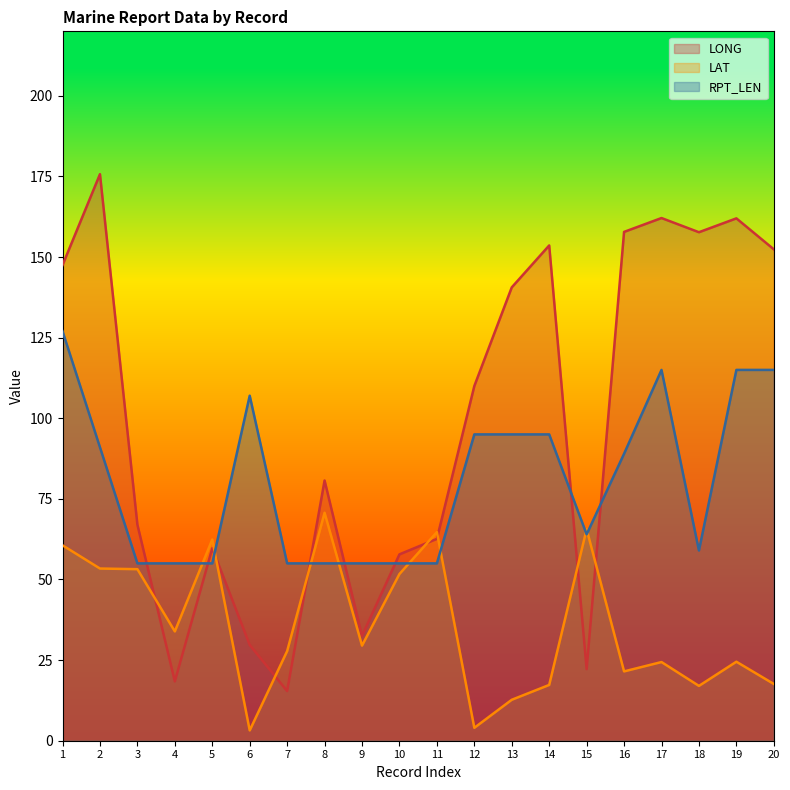

How many intersections are there between LAT and LONG?

8